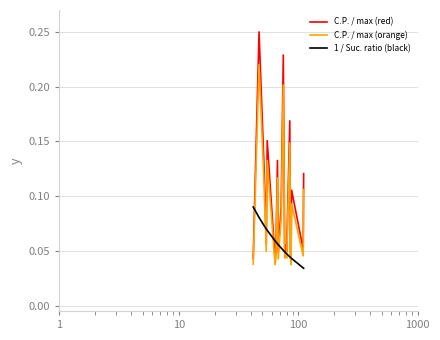

Which series has the largest total across all categories?

C.P. / max (red)